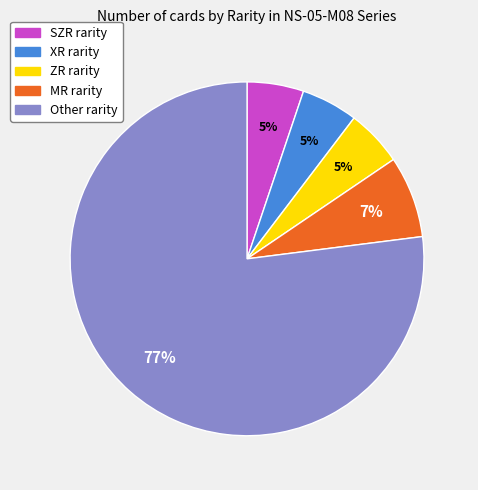

Do MR and SZR together represent more than half of the pie?

No